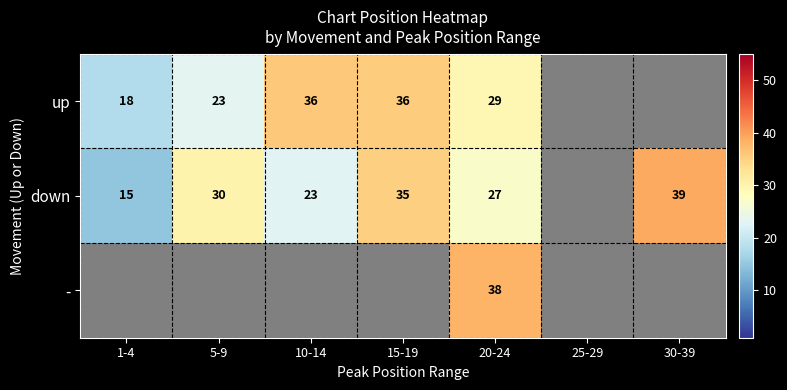

Is it true that down equals 18 at 30-39?

False